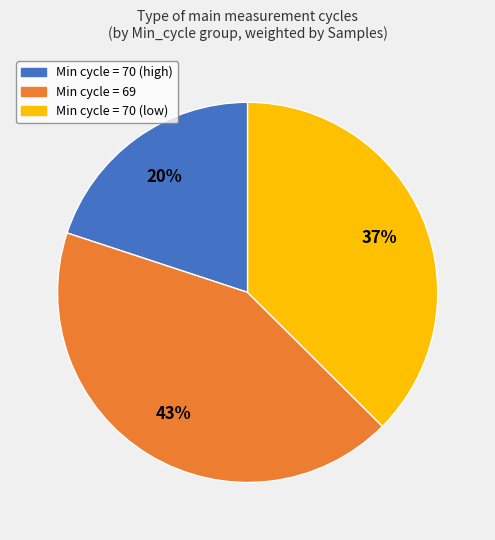

To the nearest percent, what is the difference between the largest and smallest slice percentages?

23%